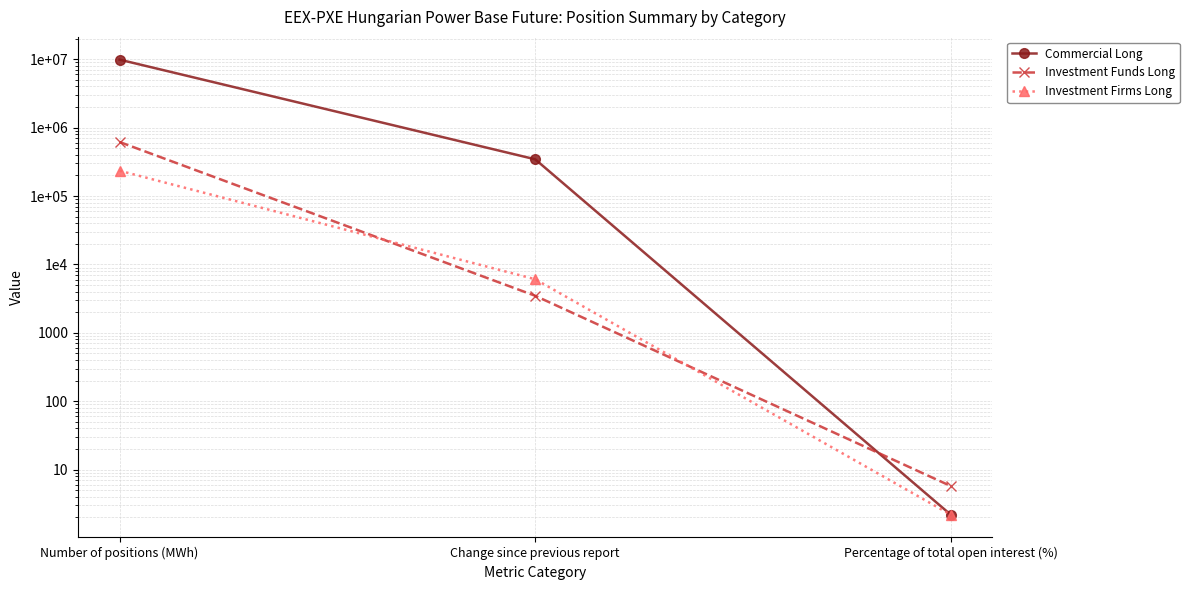

At which label does Investment Funds Long reach its peak?

Number of positions (MWh)